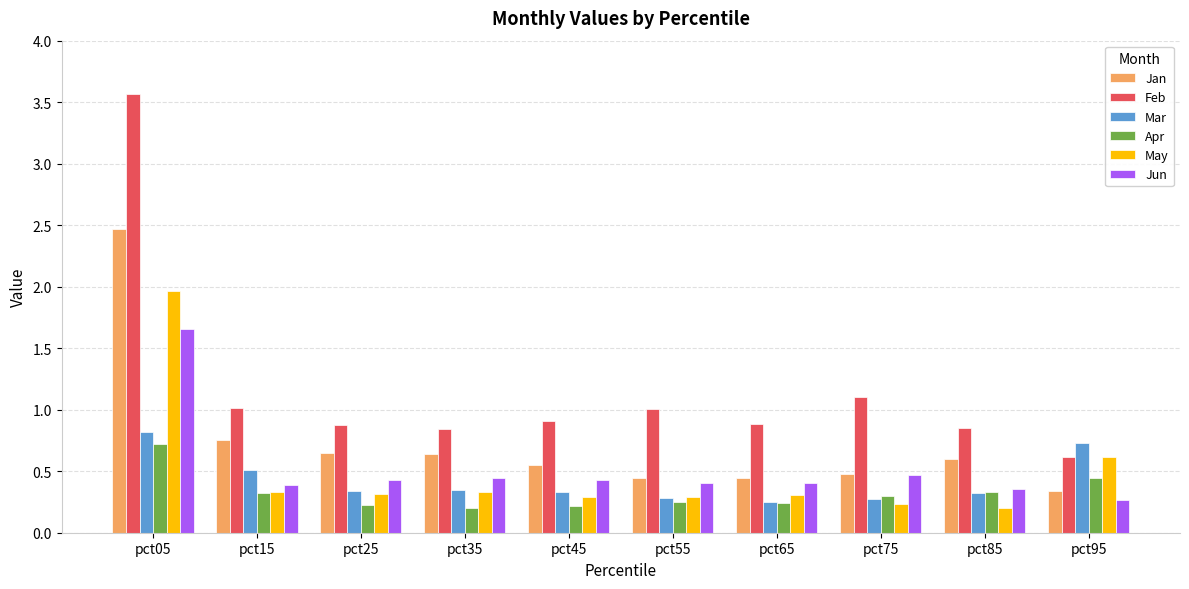

What is the total value across all series at pct35?

2.8